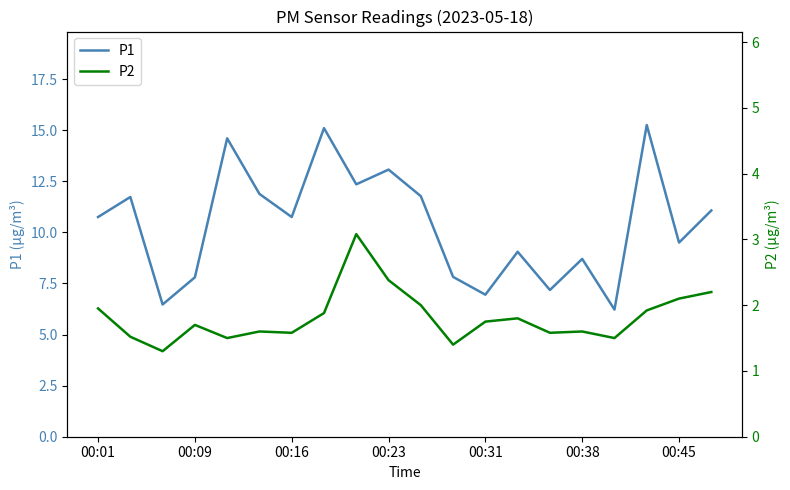

Rank the series by their maximum value, from highest to lowest.

P1, P2